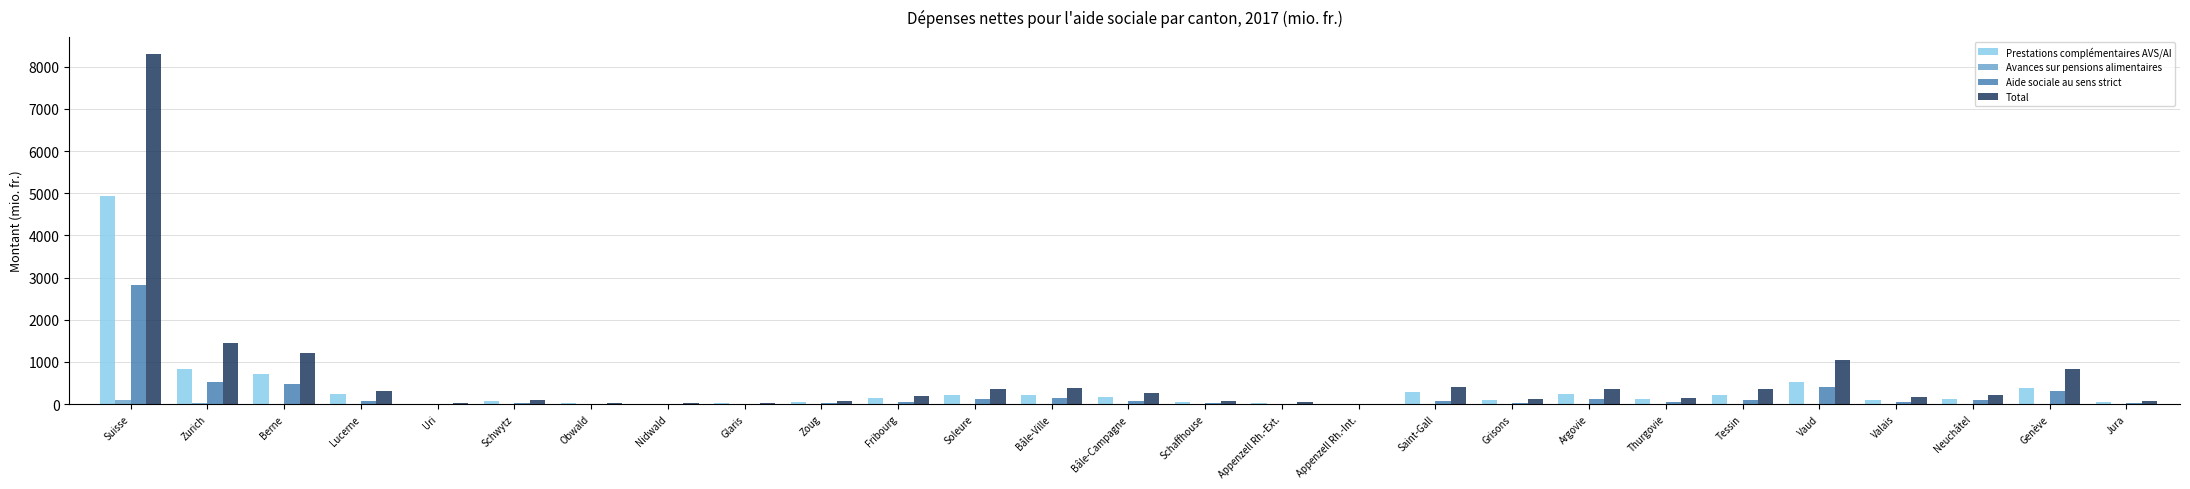

At which label does Prestations complémentaires AVS/AI reach its peak?

Suisse